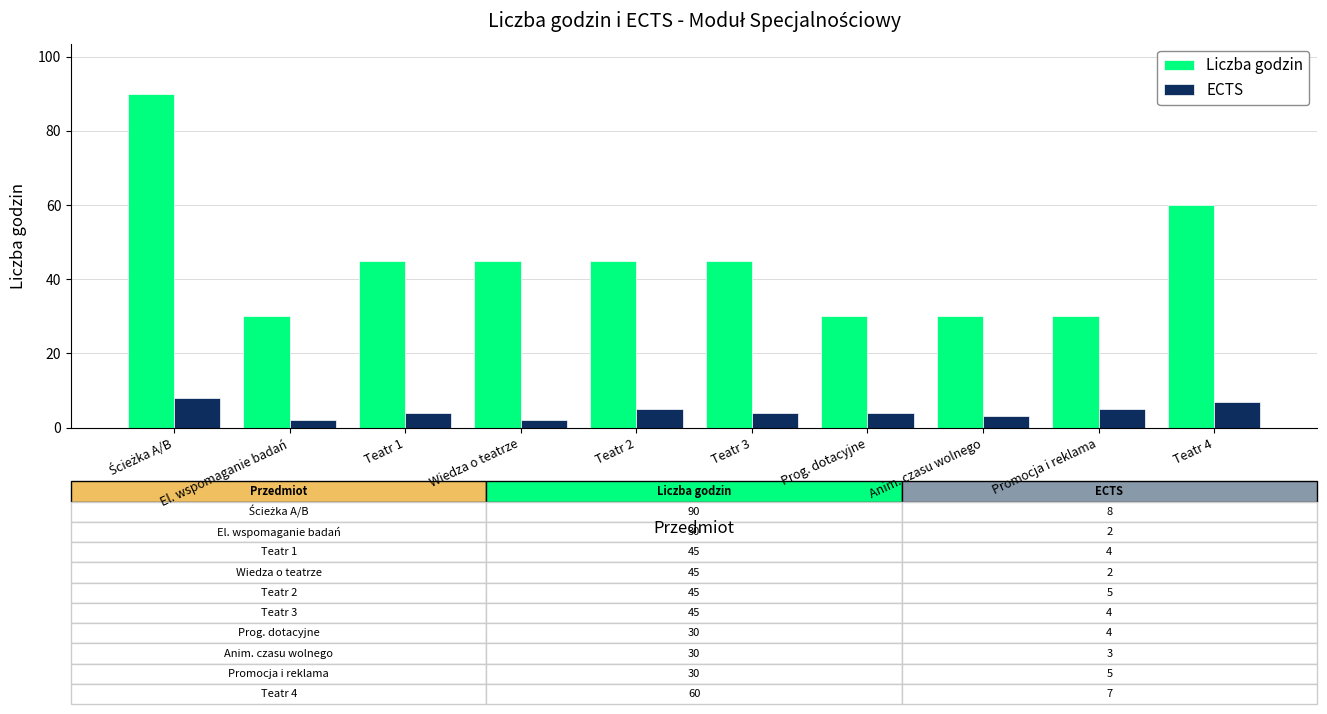

How many categories are shown in the chart?

10